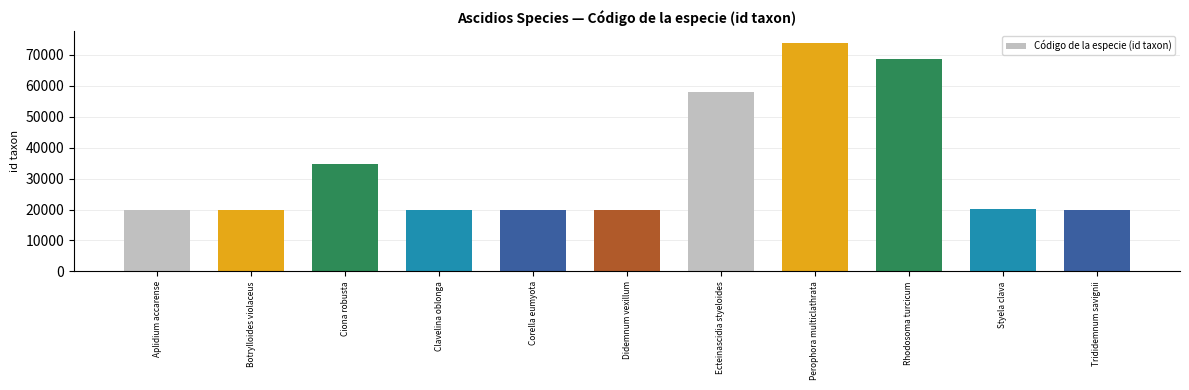

What position from the left is Corella eumyota?

5